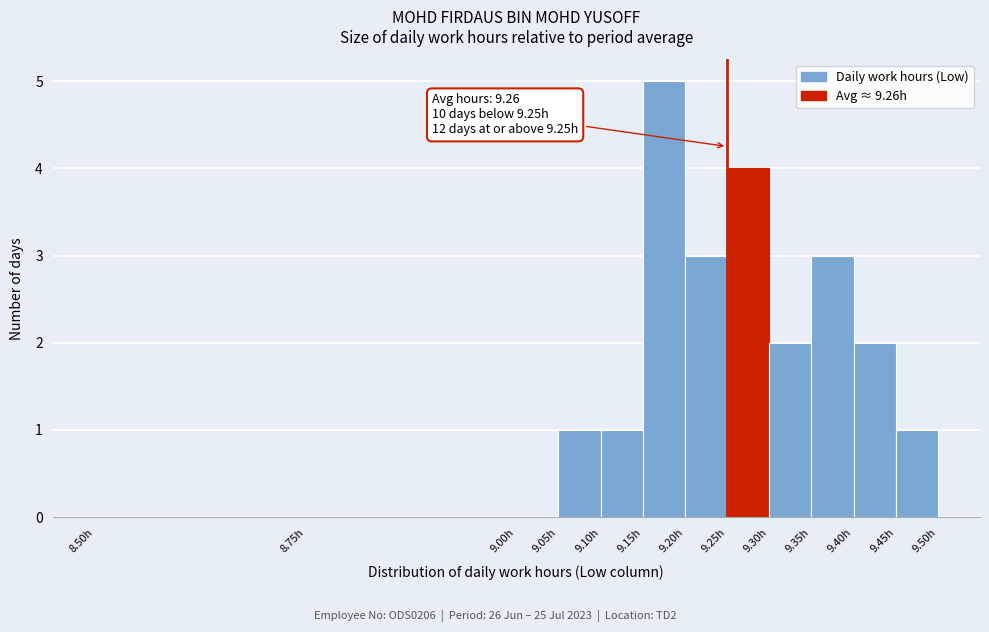

Which range on the x-axis has the tallest bar?

9.15 to 9.20